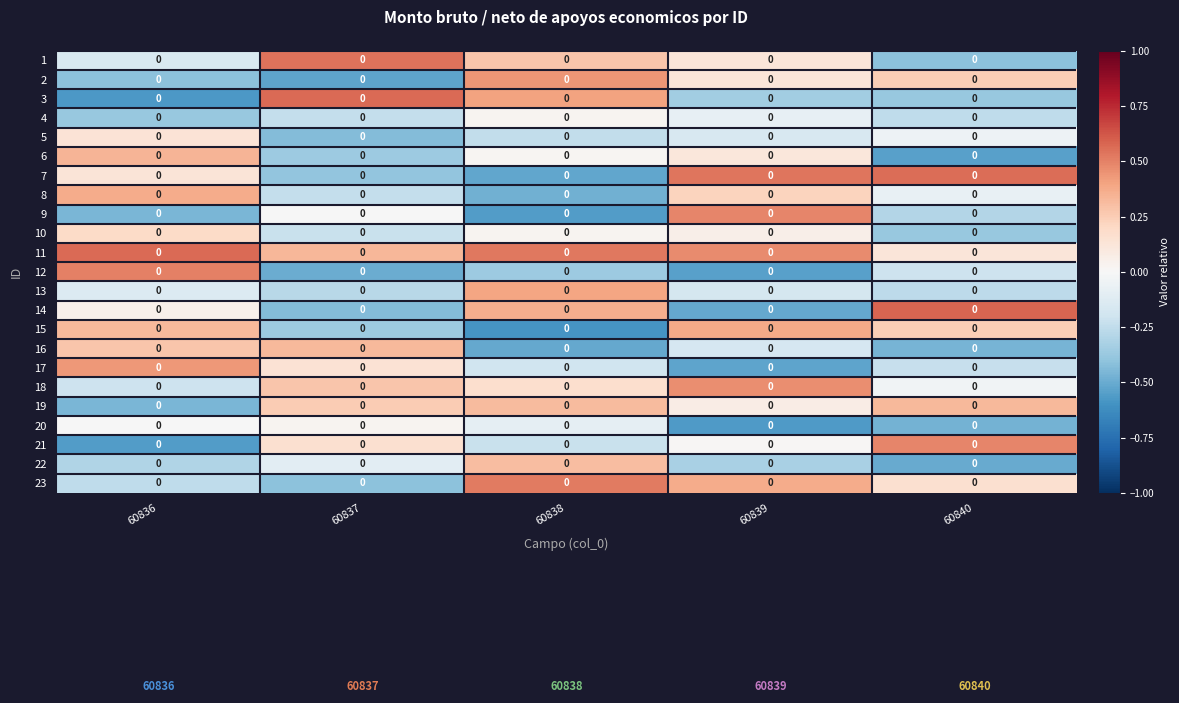

At which label does 20 reach its minimum?

60839